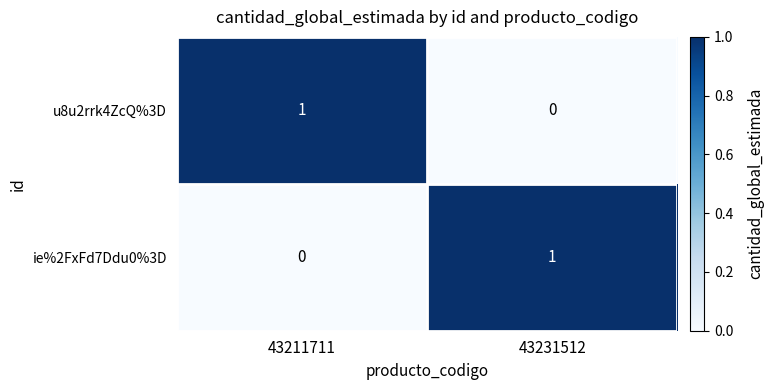

Is it true that ie%2FxFd7Ddu0%3D equals 0 at 43211711?

True